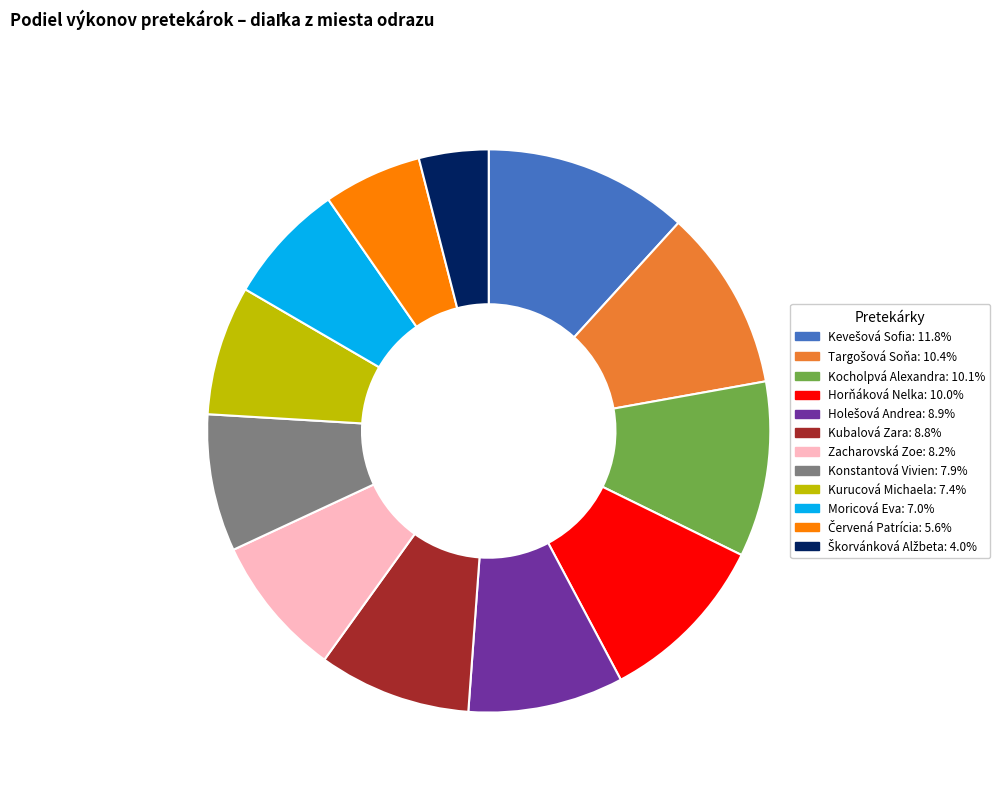

Approximately how many times larger is the value at Konstantová Vivien compared to Kurucová Michaela?

1.1